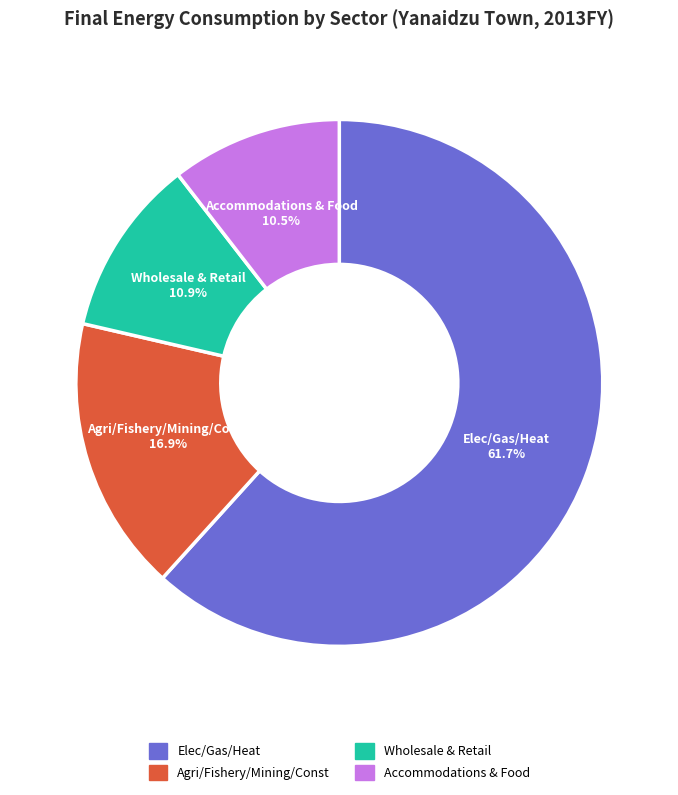

Does any single category account for the majority?

Yes